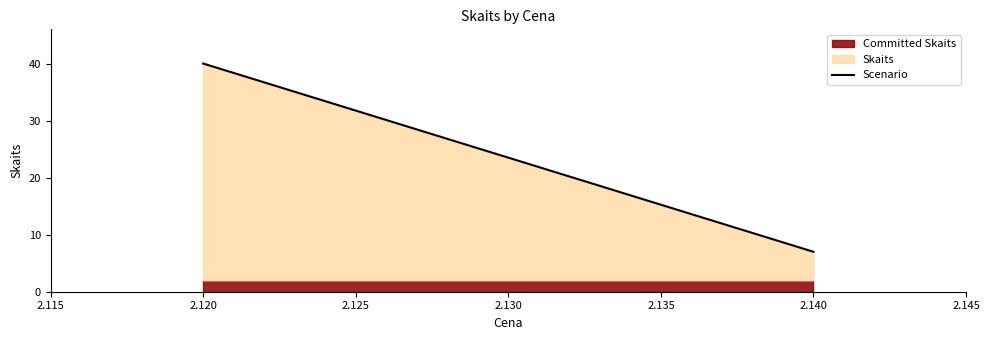

At which category is the sum across all series the highest?

2.120